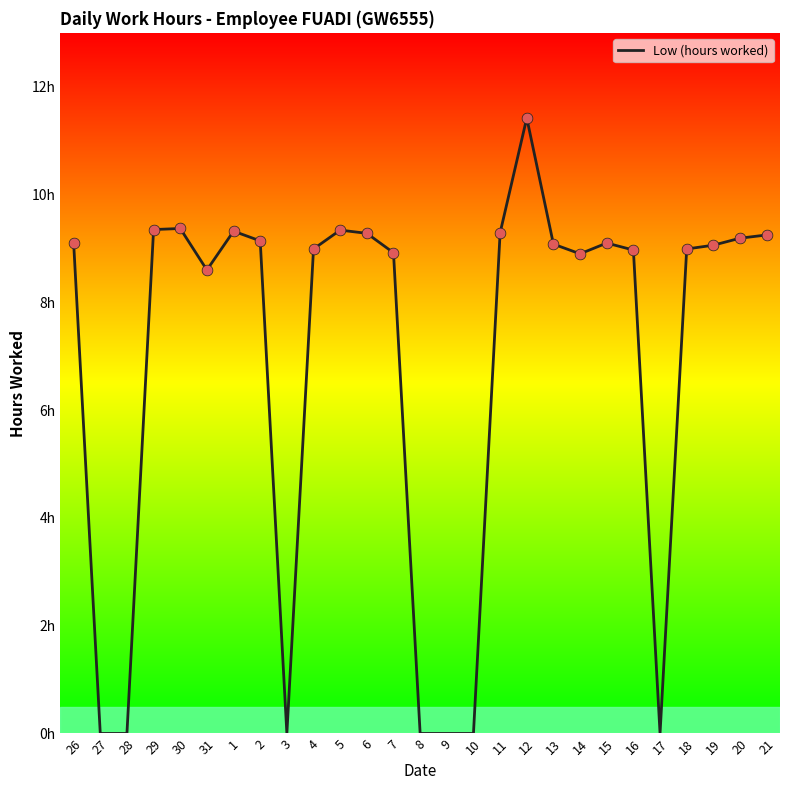

What is the change in value from 4 to 13?

+0.1